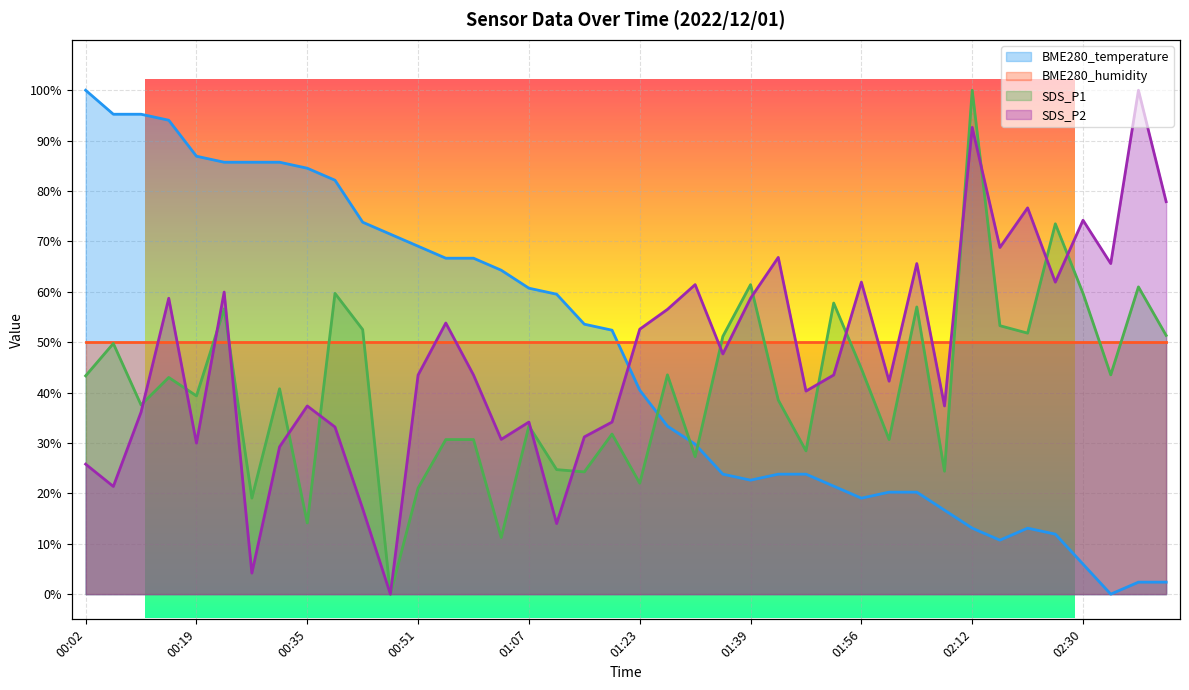

Where does the BME280_temperature series first go above 52?

00:02